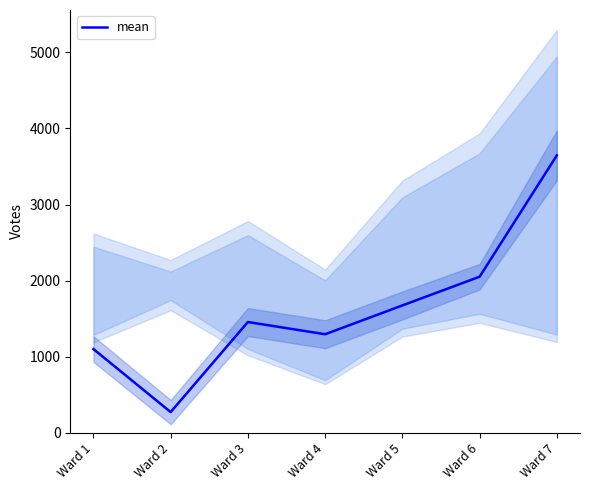

How many points are higher than both their immediate neighbors (excluding endpoints)?

1